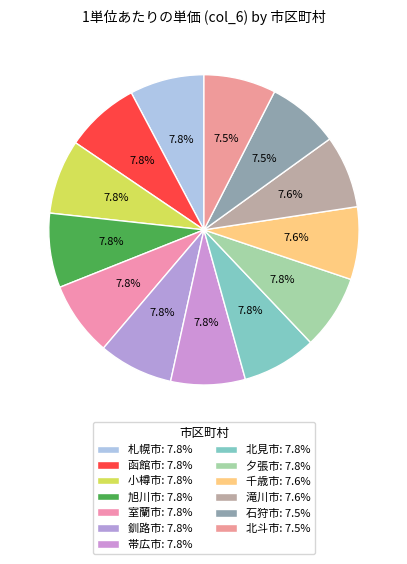

True or false: 室蘭市 accounts for 8% of the total.

True